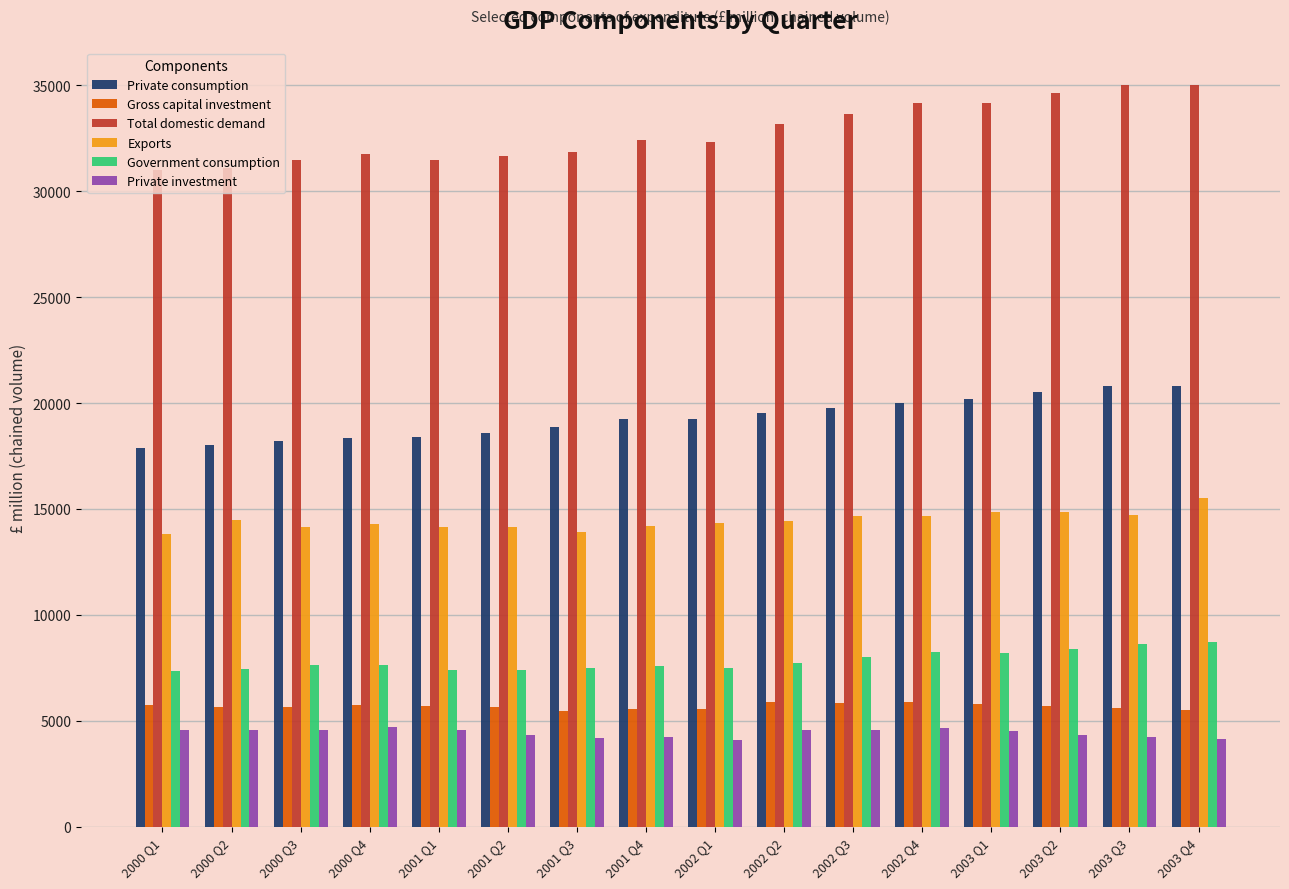

Which series has the widest spread of values?

Total domestic demand